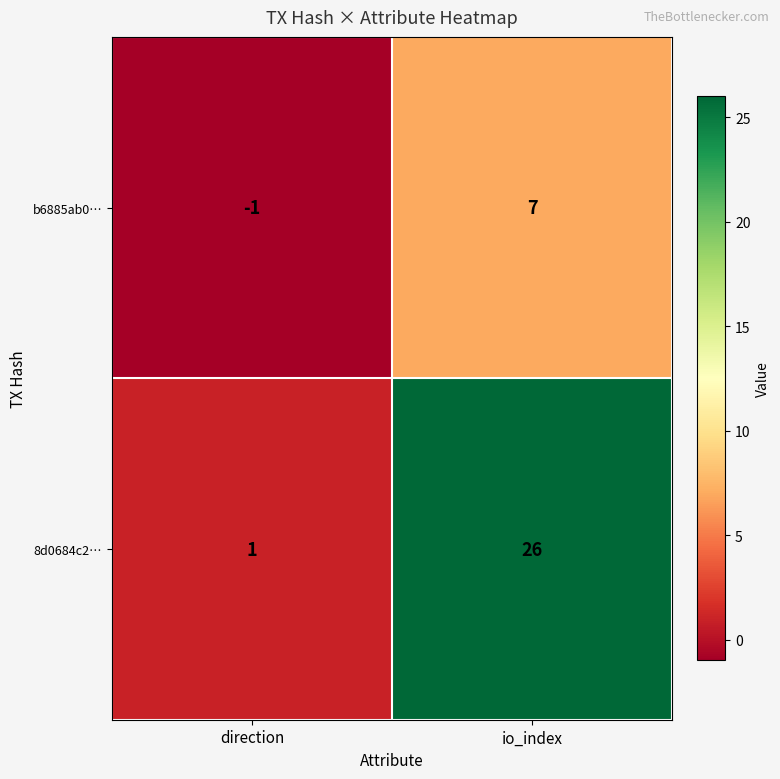

Which label corresponds to the smallest value in the chart?

direction